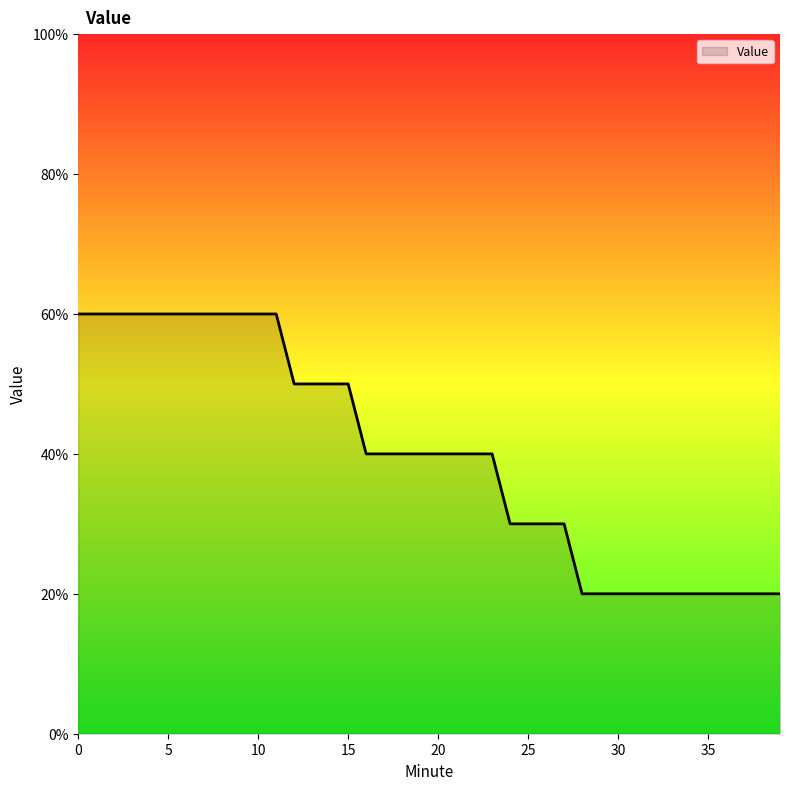

Does the chart display data point markers on the line(s)?

No